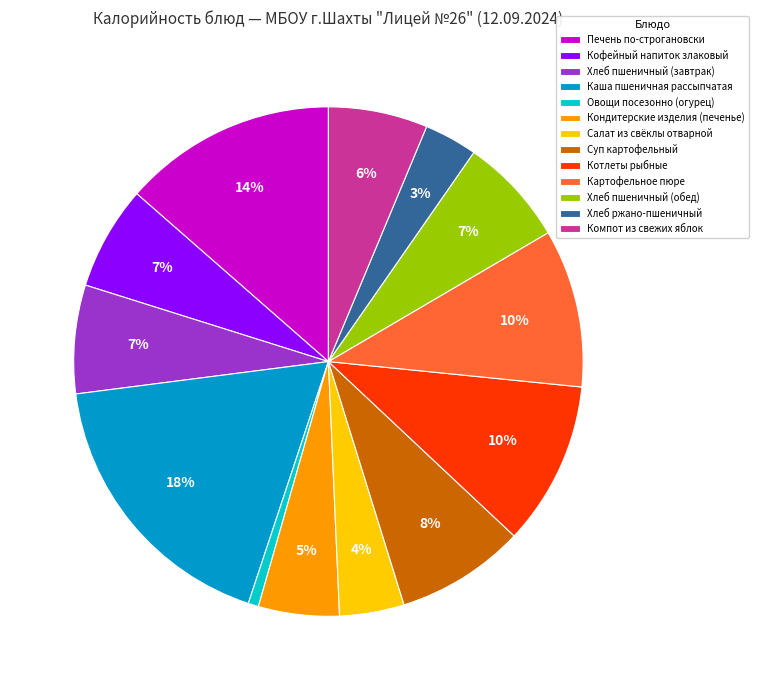

Is there any slice that represents more than half of the pie?

No